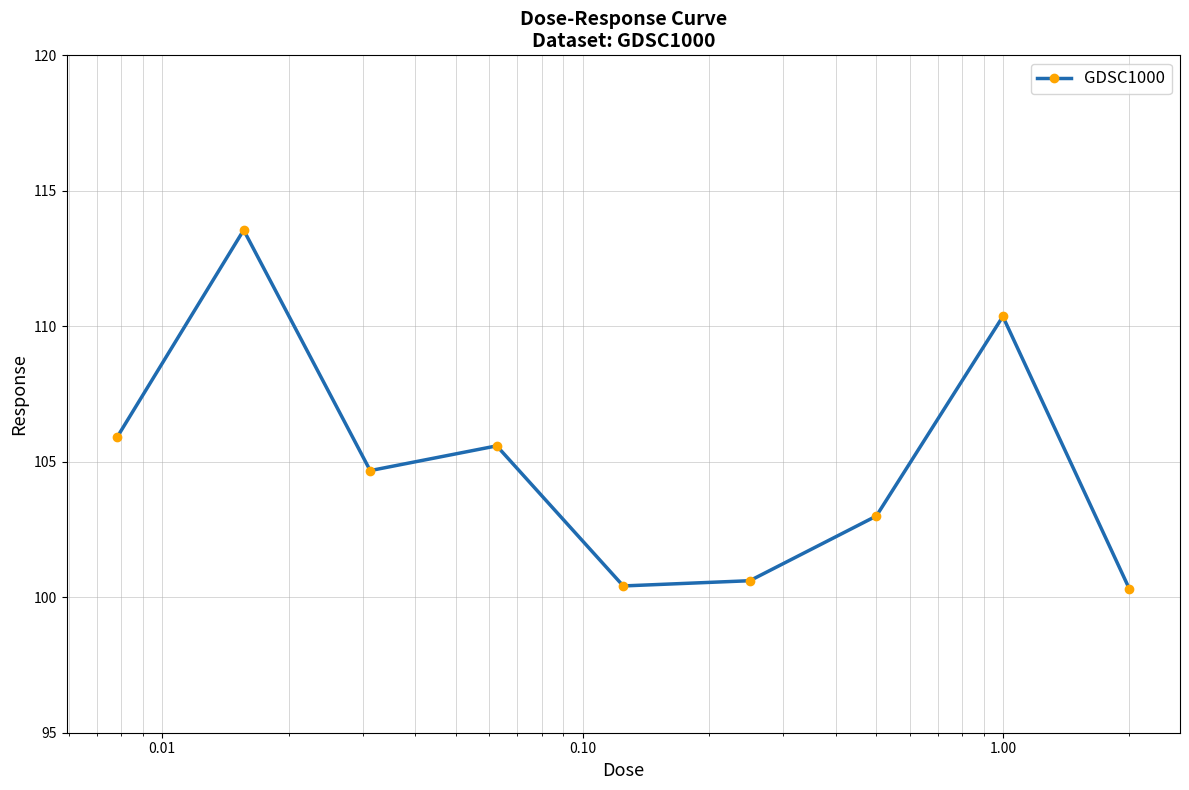

How many points are higher than both their immediate neighbors (excluding endpoints)?

3